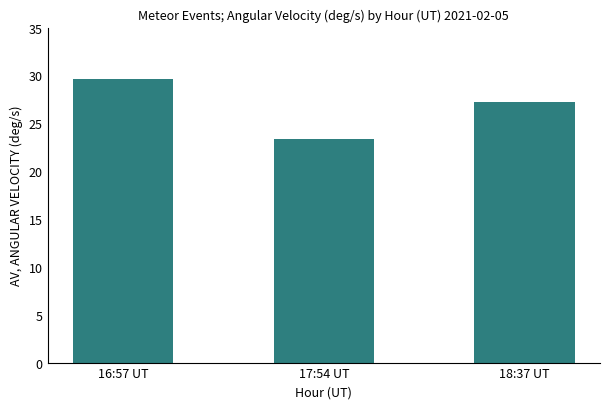

List the labels in order of value, largest first.

16:57 UT, 18:37 UT, 17:54 UT